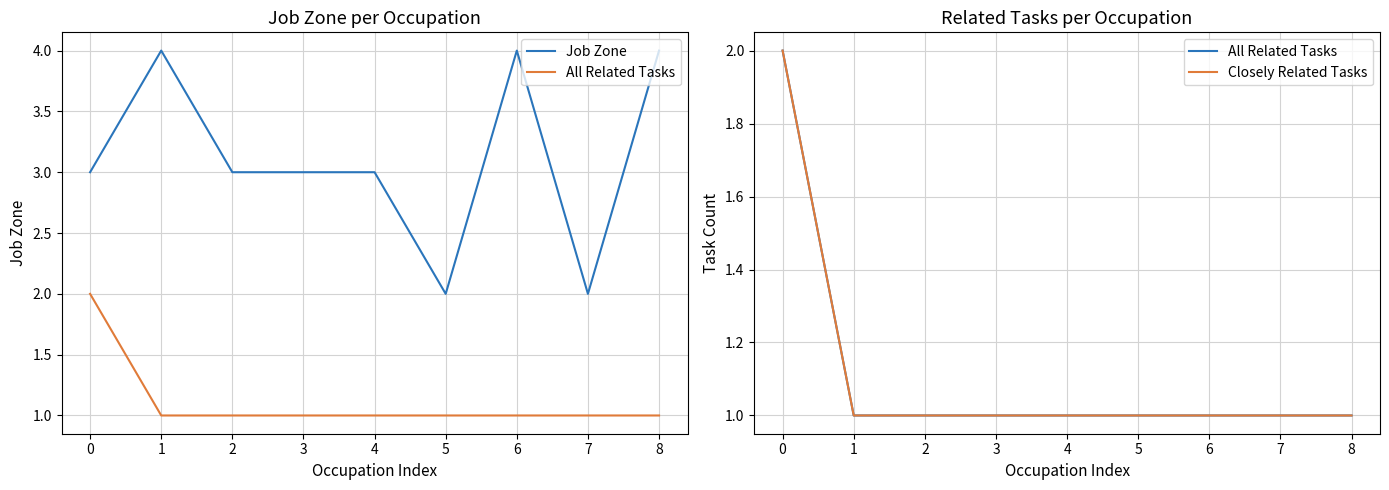

At which category does the chart reach its minimum across all series?

1